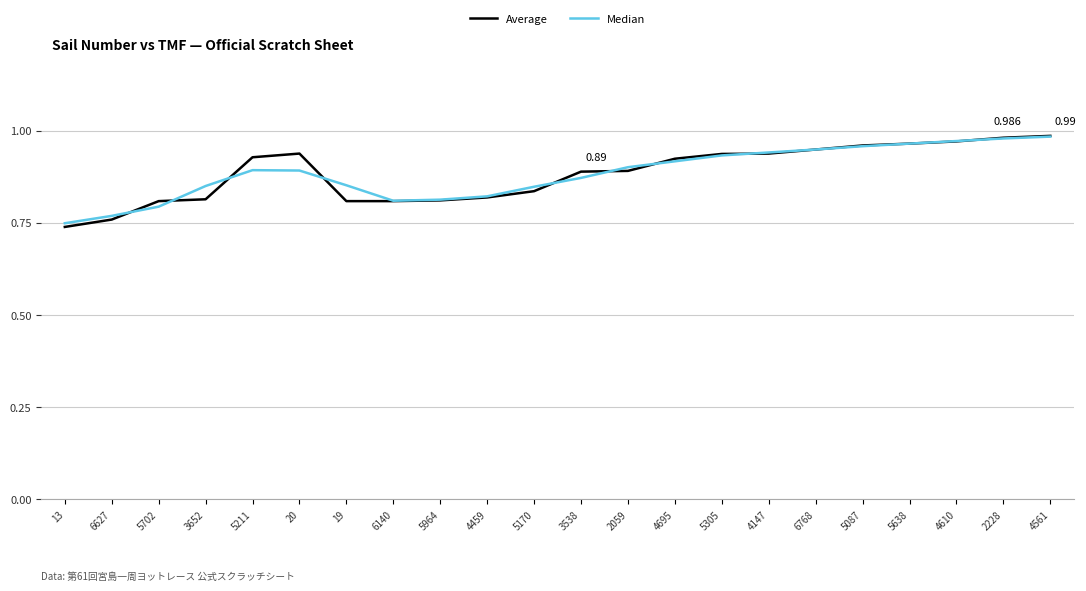

Where is Average nearest to the value 0?

13